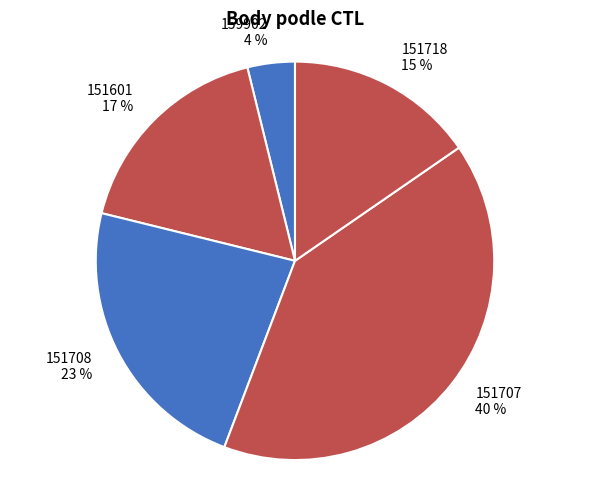

Between 151718 and 151708, which is larger?

151708